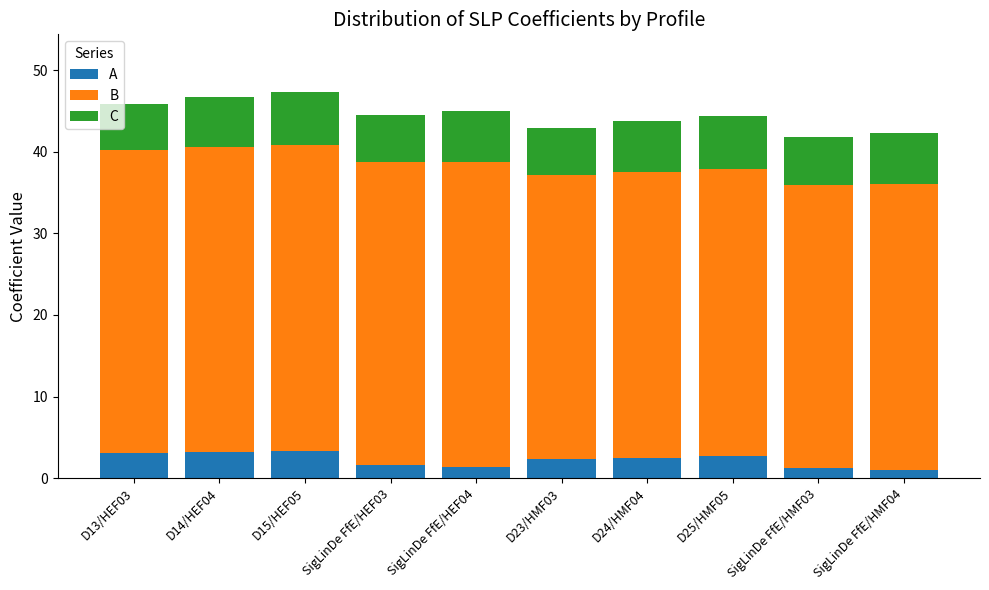

What is the maximum value for A?

3.3